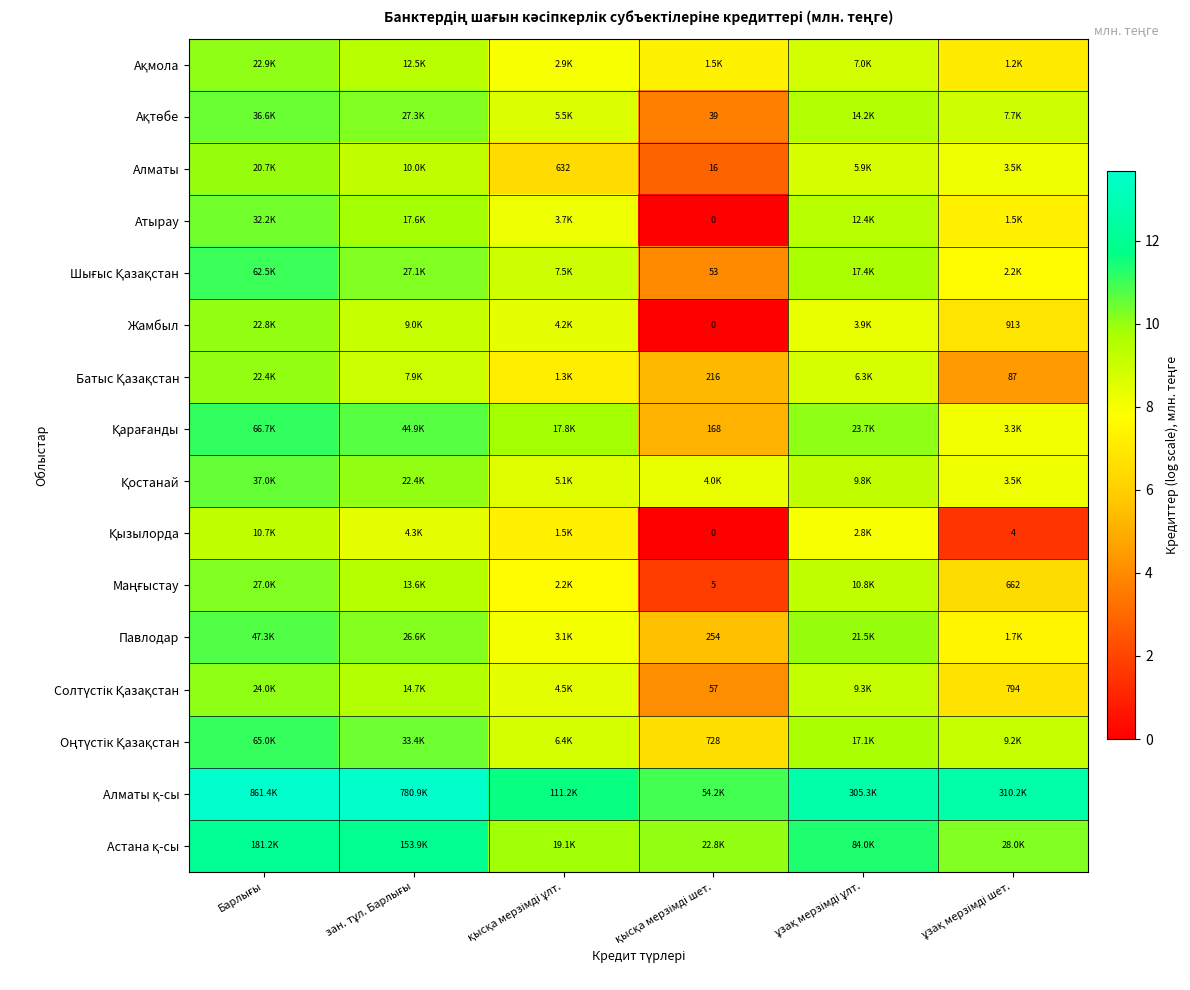

At which category is the sum across all series the highest?

Барлығы